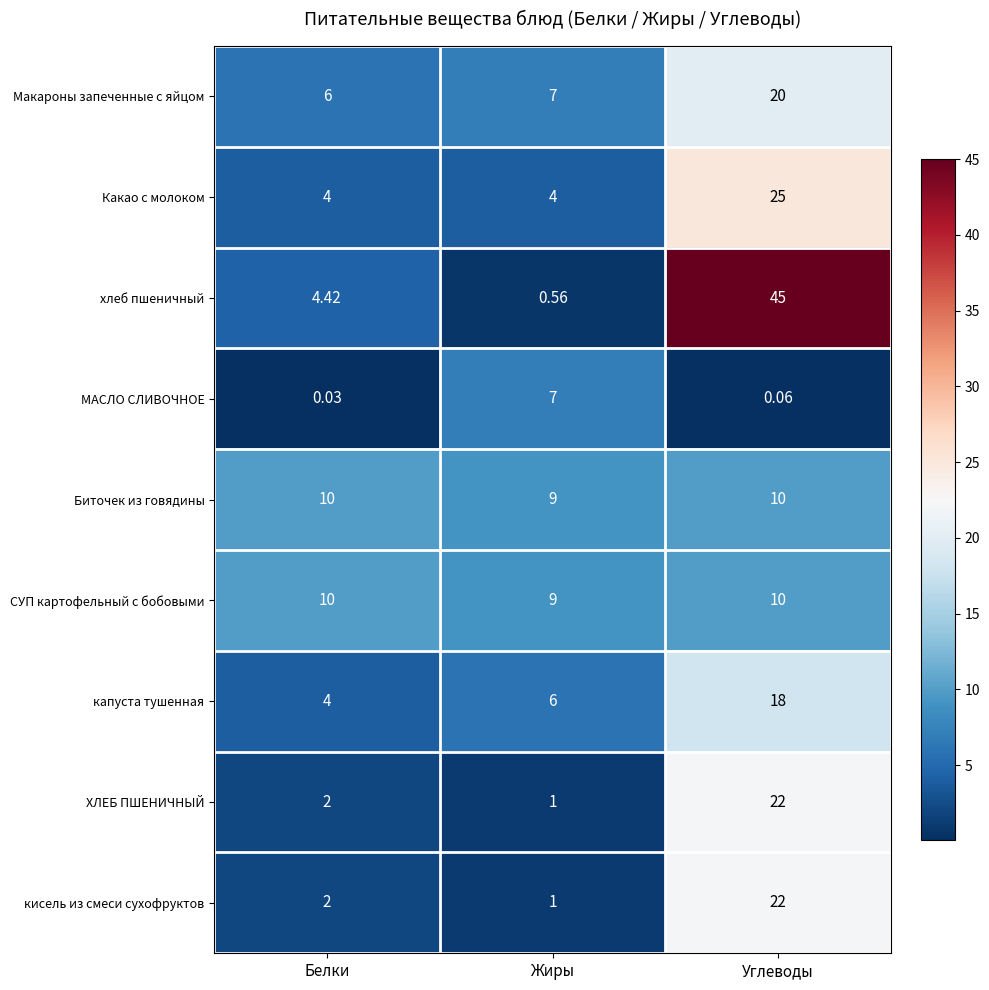

Which series has the largest total across all categories?

хлеб пшеничный